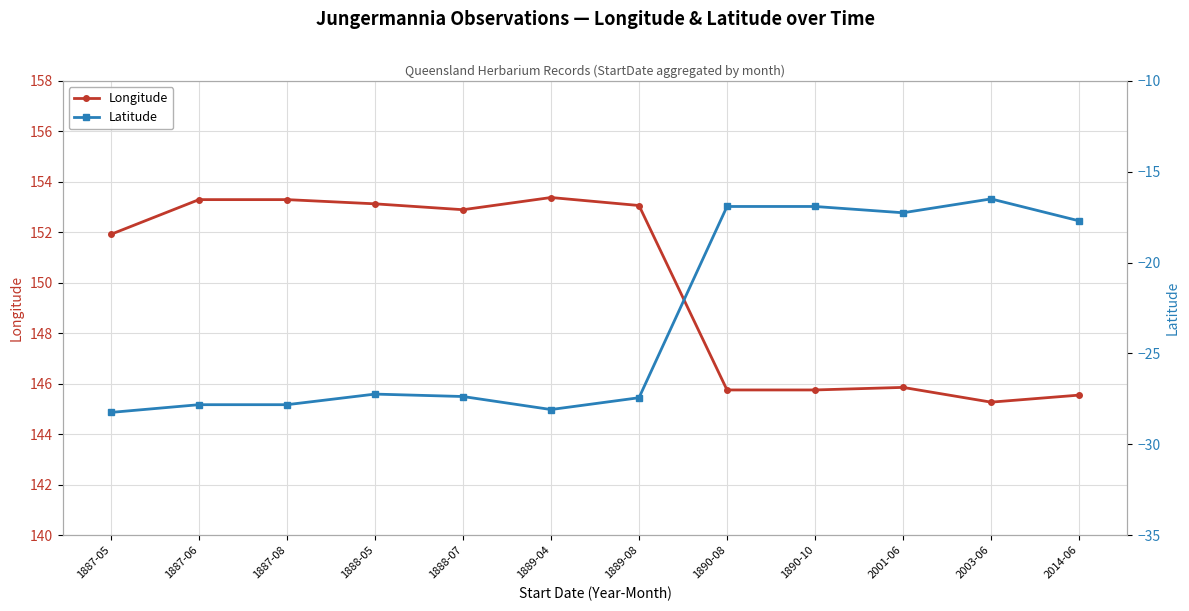

What position from the right is 1887-08?

10